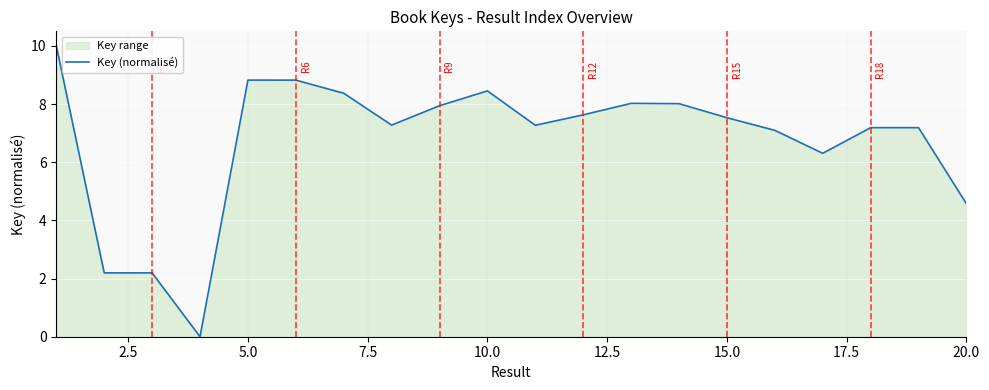

The value at 20.0 is 4.6. True or false?

True